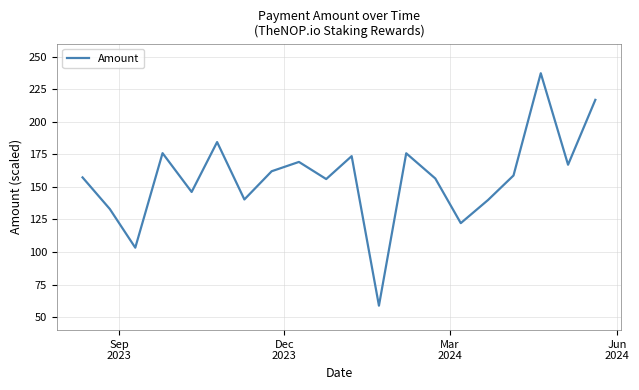

What is the smallest value displayed?

58.8